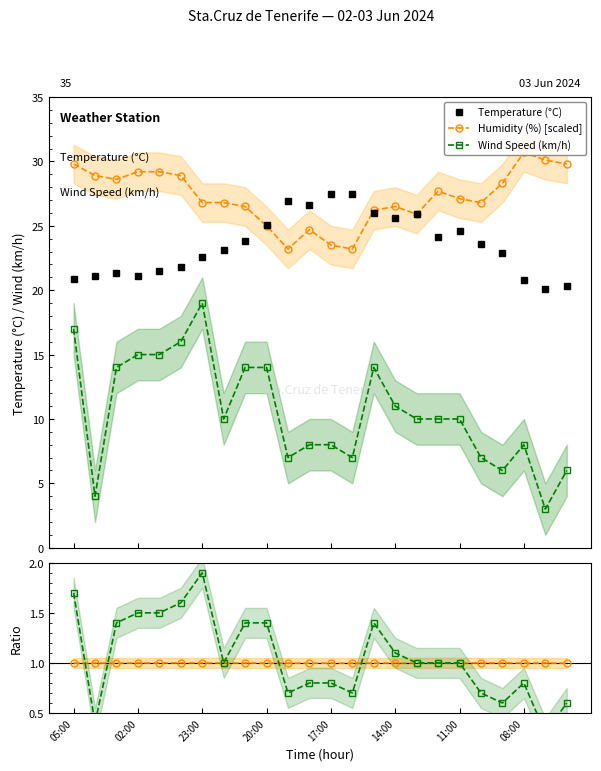

Is this an area chart (filled region under the line)?

No